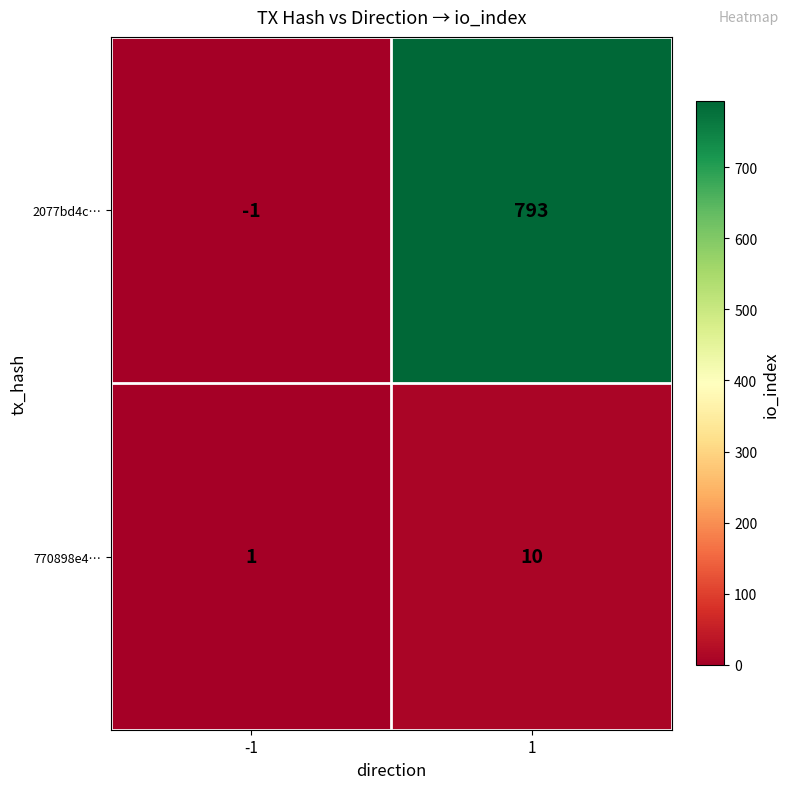

At which category is the sum across all series the highest?

1